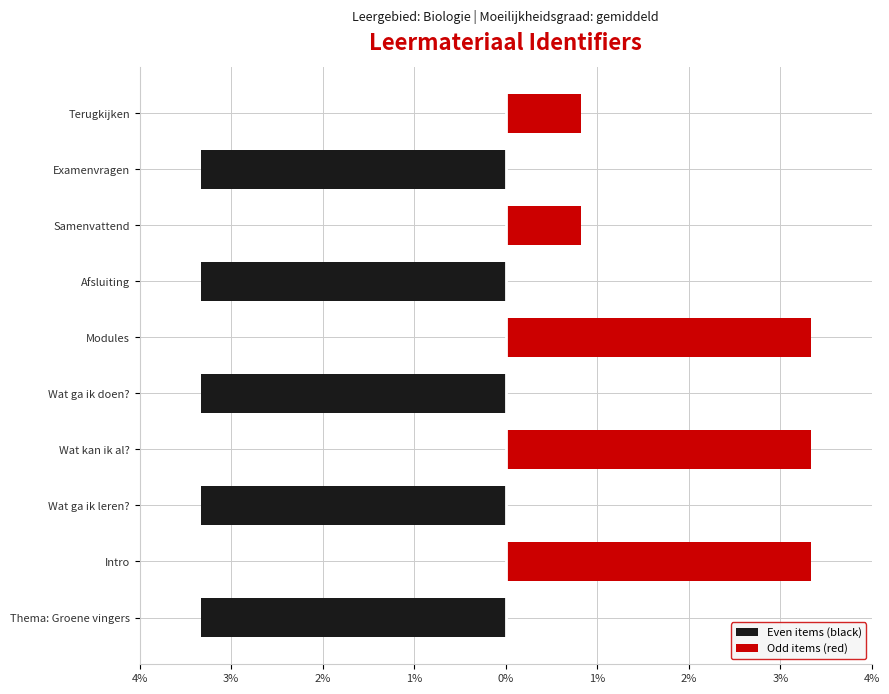

What are all the series names shown in the legend?

Even items (black), Odd items (red)